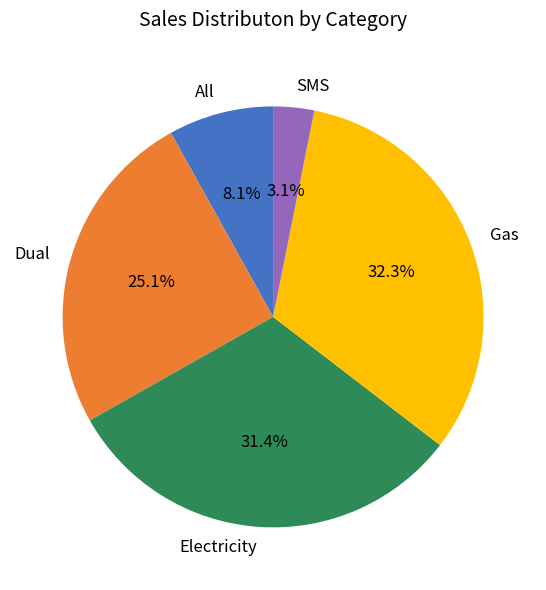

Approximately how many times larger is the value at Gas compared to All?

4.0